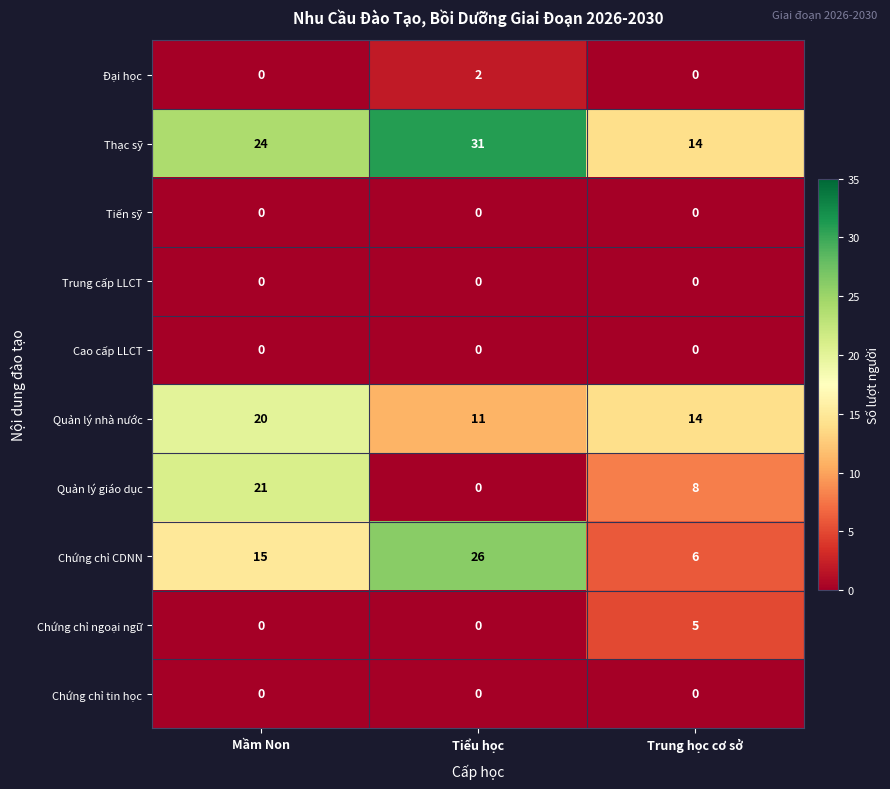

Which category has the lowest value in the Quản lý nhà nước series?

Tiểu học